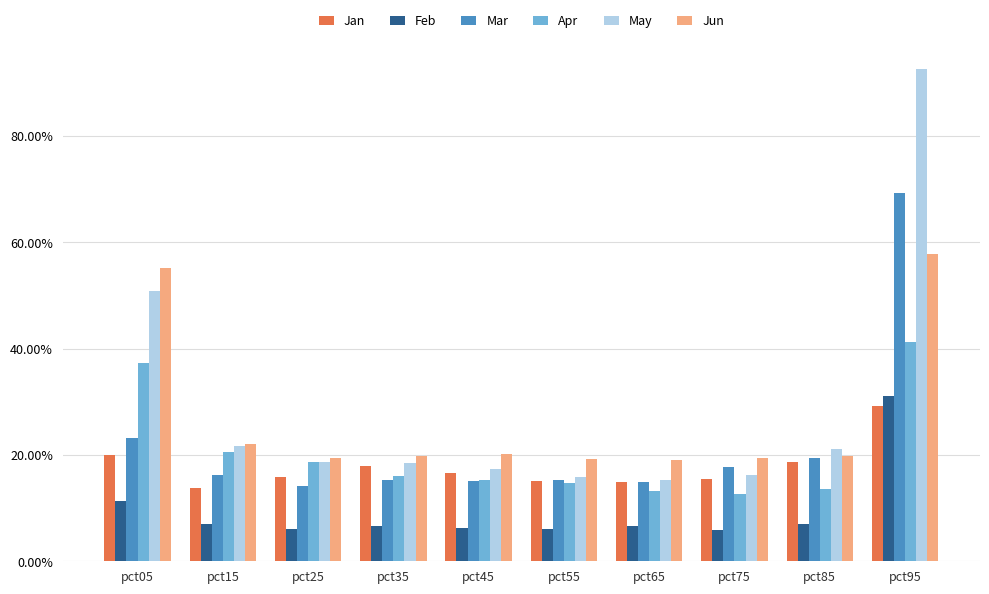

What are all the series names shown in the legend?

Jan, Feb, Mar, Apr, May, Jun